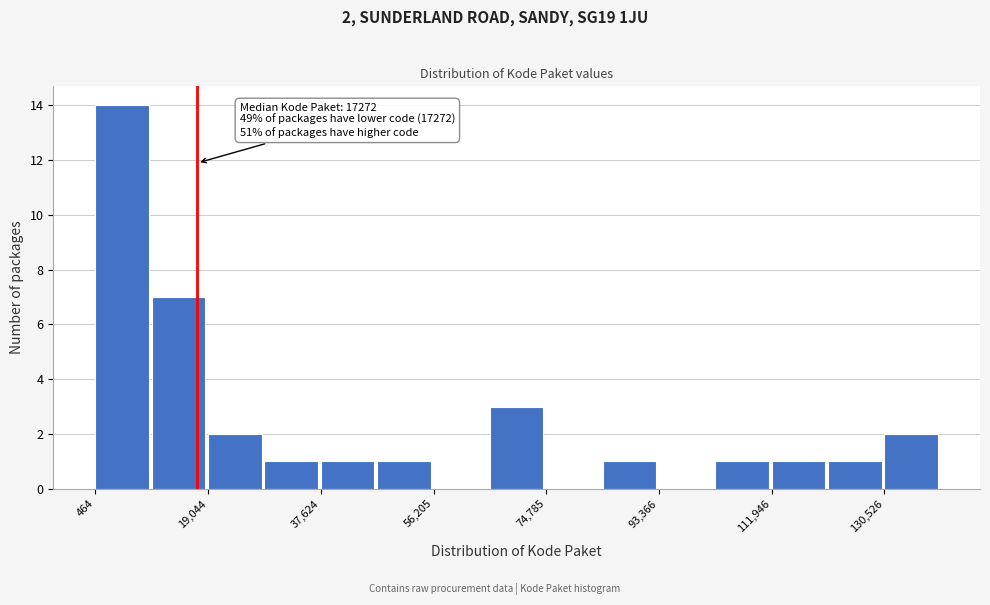

Over which range of the x-axis is the bar tallest?

0 to 10000